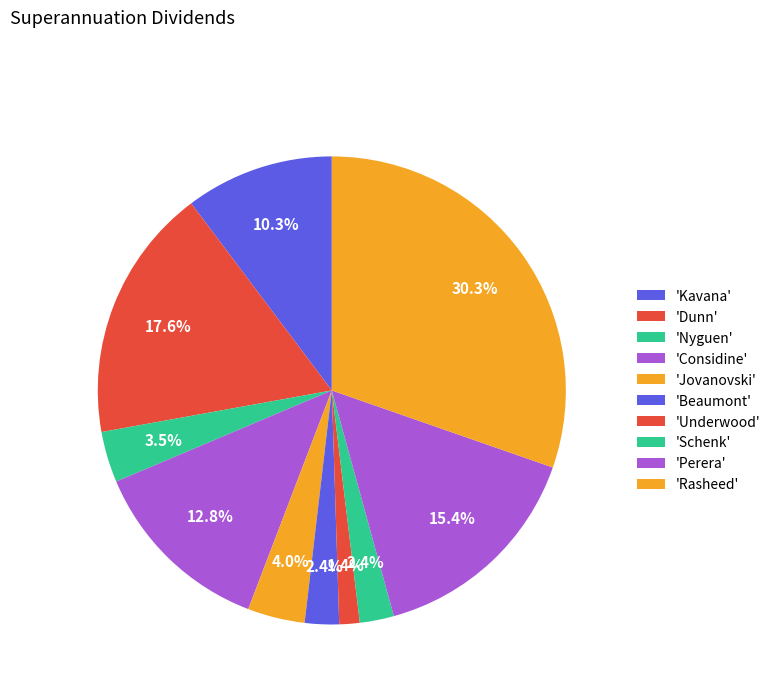

Count the number of slices in the pie.

10